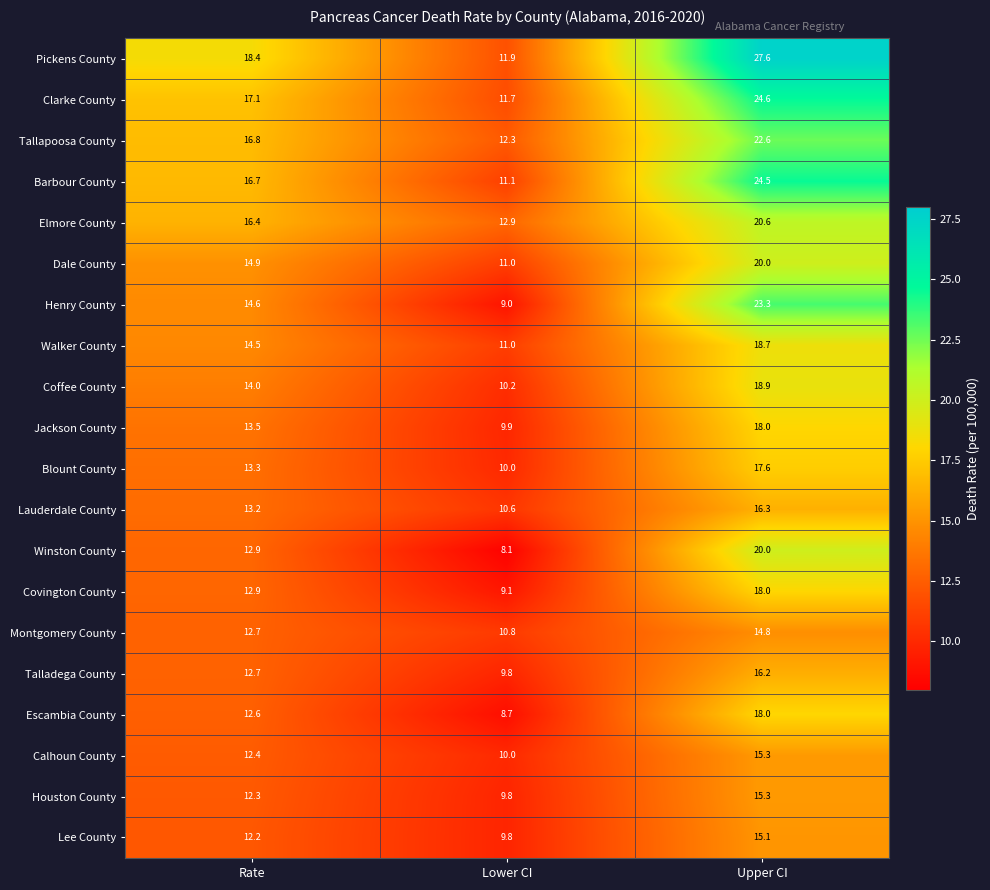

The value of Coffee County at Rate is 14.0. True or false?

True